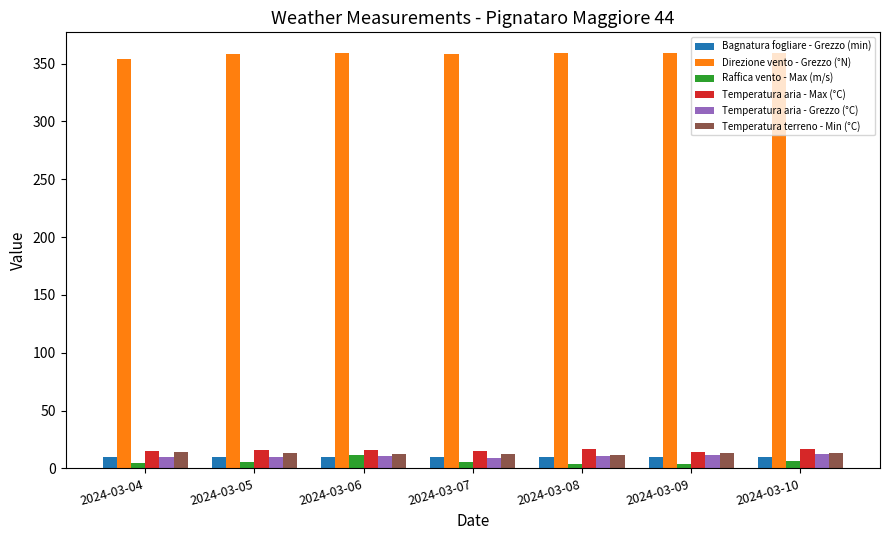

What is the average value of the Direzione vento - Grezzo (°N) series?

358.0